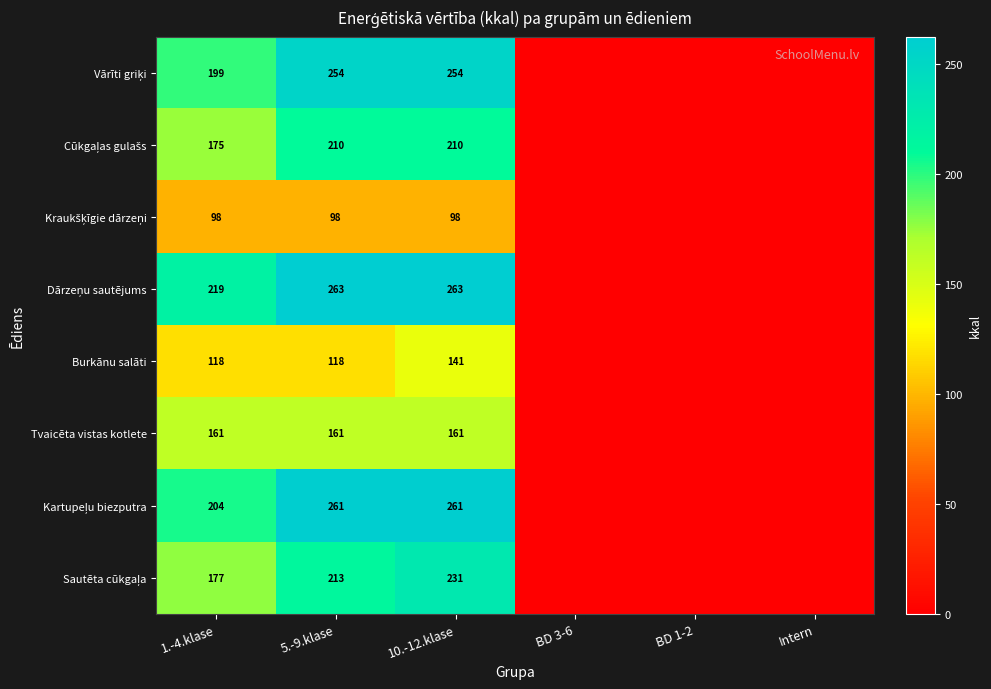

What is the spread (max minus min) of values at 1.-4.klase?

121